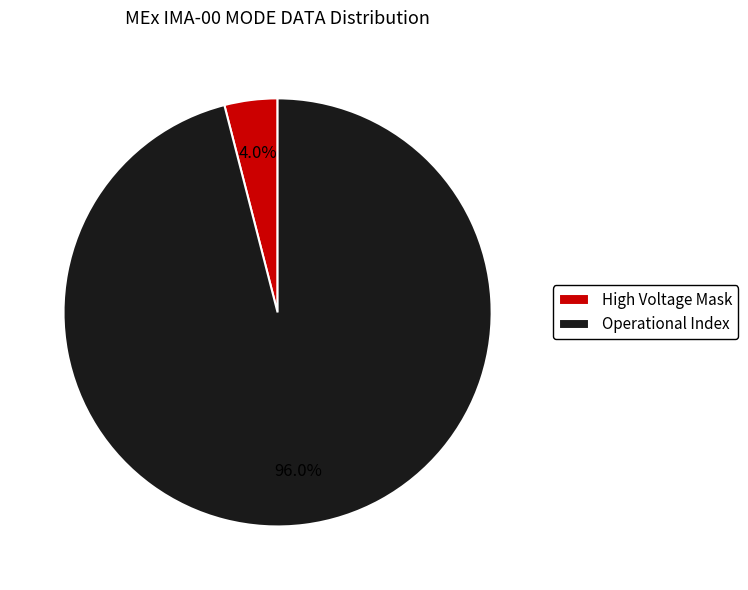

To the nearest percent, what is the average slice percentage?

50%